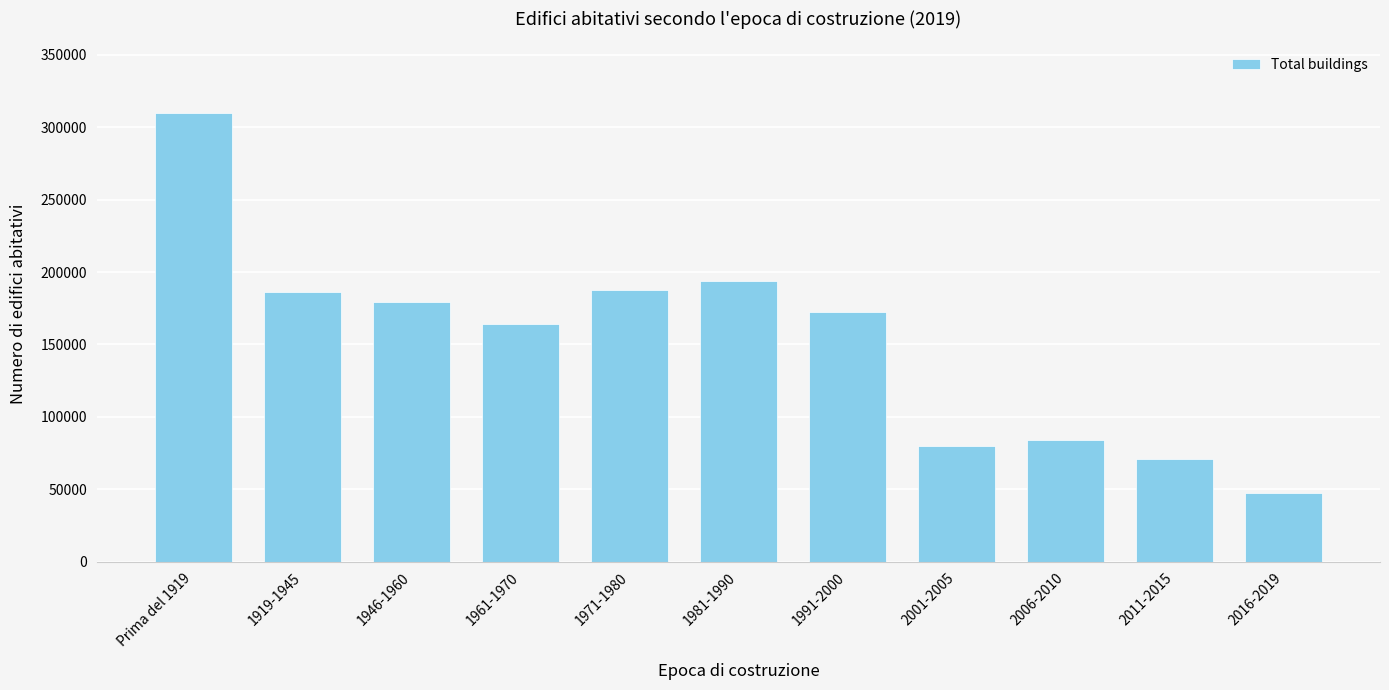

Approximately how many times larger is the value at 2001-2005 compared to 1981-1990?

0.4